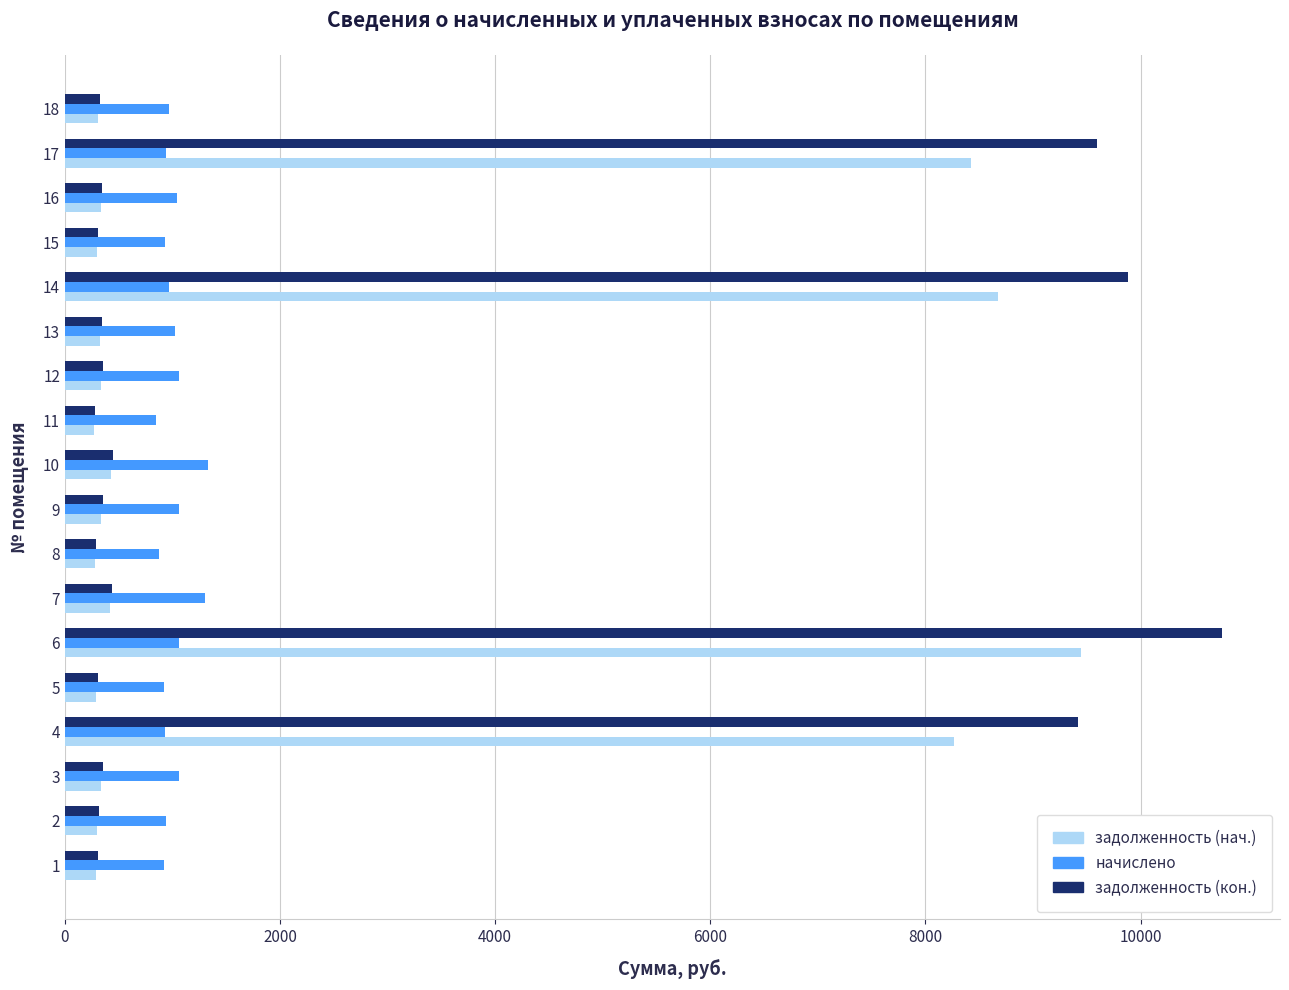

What are all the series names shown in the legend?

задолженность (нач.), начислено, задолженность (кон.)